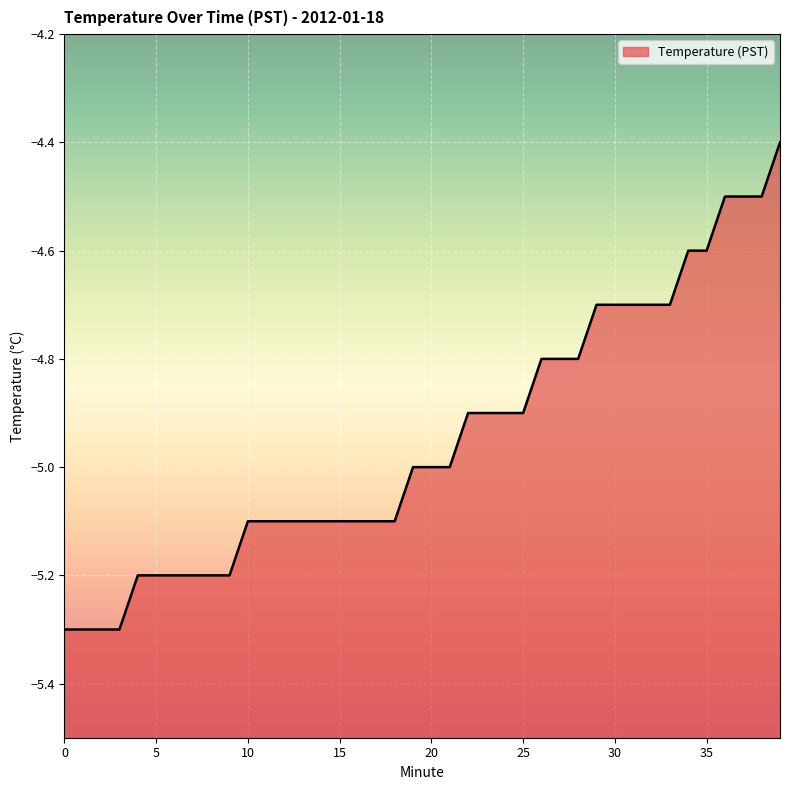

Which category has the highest value across all series?

39